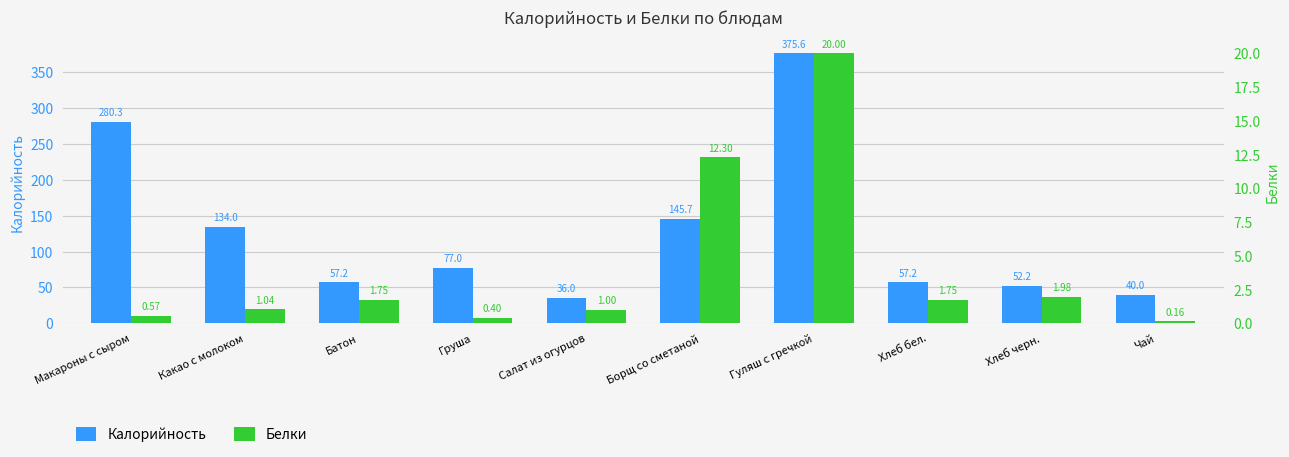

Rank the series by their maximum value, from lowest to highest.

Белки, Калорийность